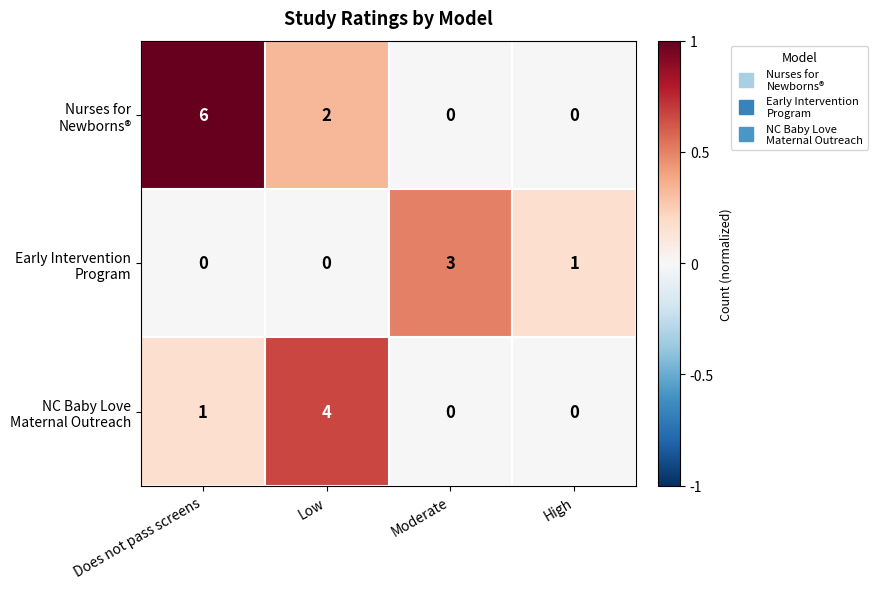

At which category is the sum across all series the highest?

Does not pass screens